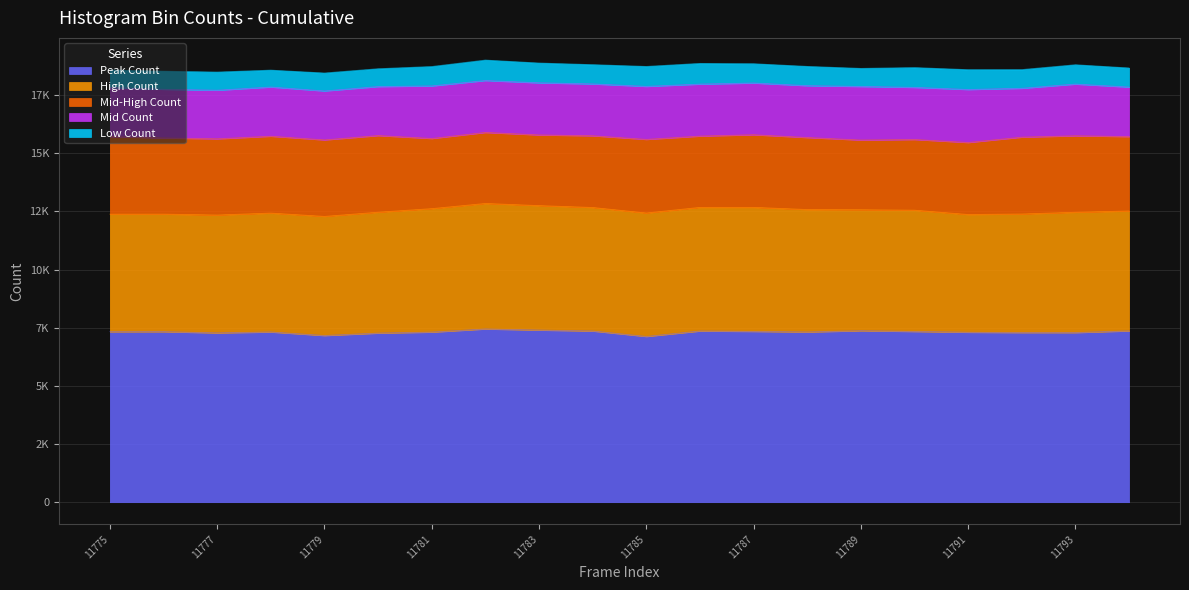

What is the value of the Mid-High Count point at the 18th from the left?

3302